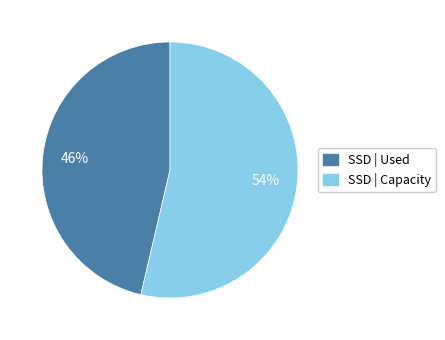

How many slices are in this pie chart?

2